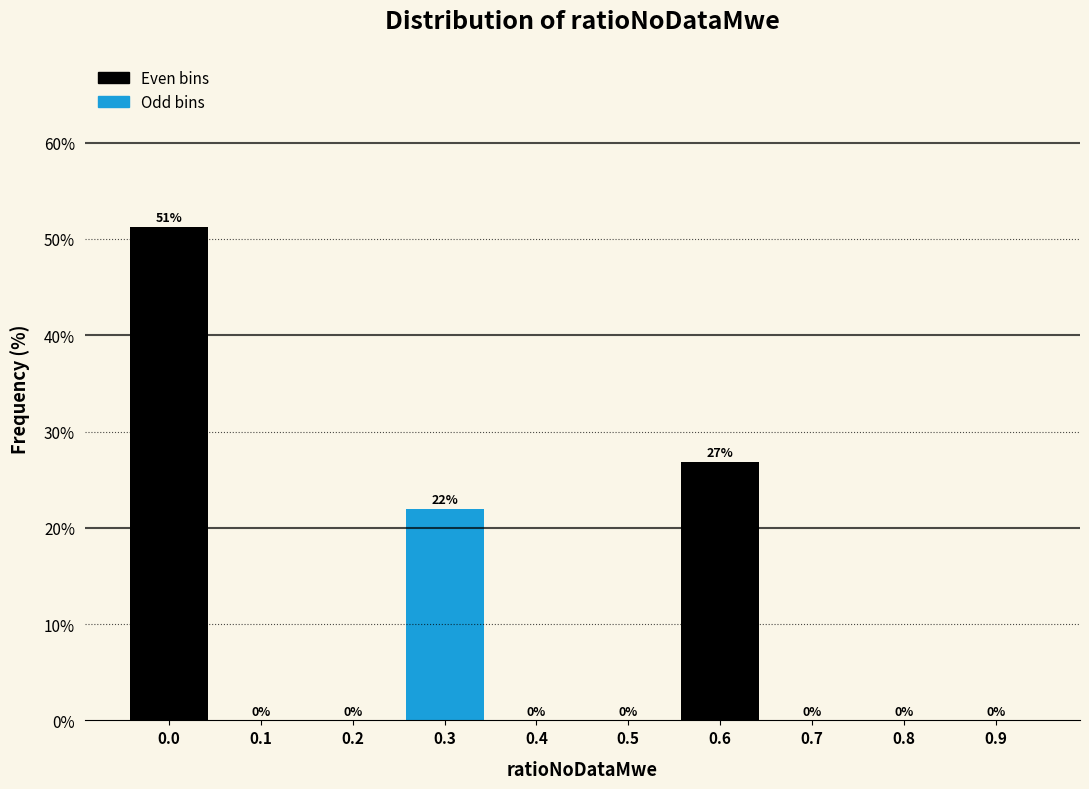

True or false: the data shows 22.0 at 0.3.

True